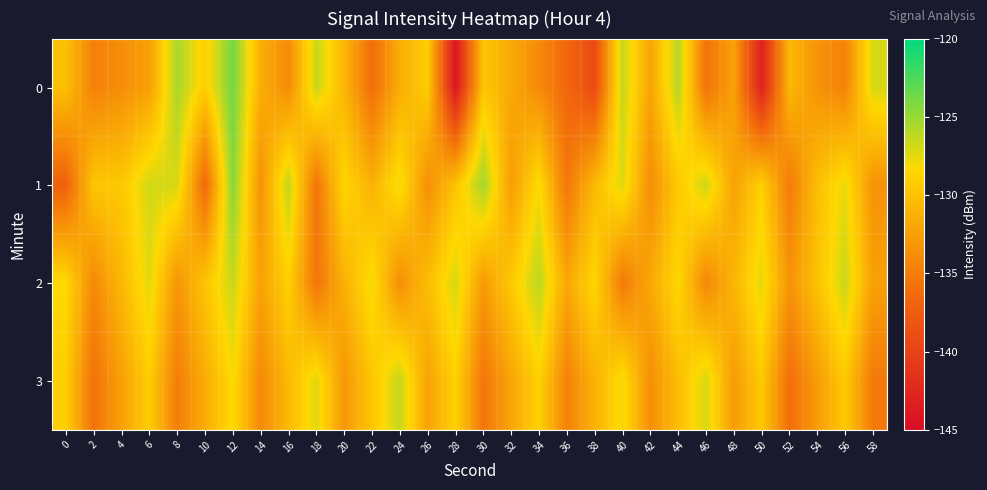

At which category does the chart reach its minimum across all series?

28